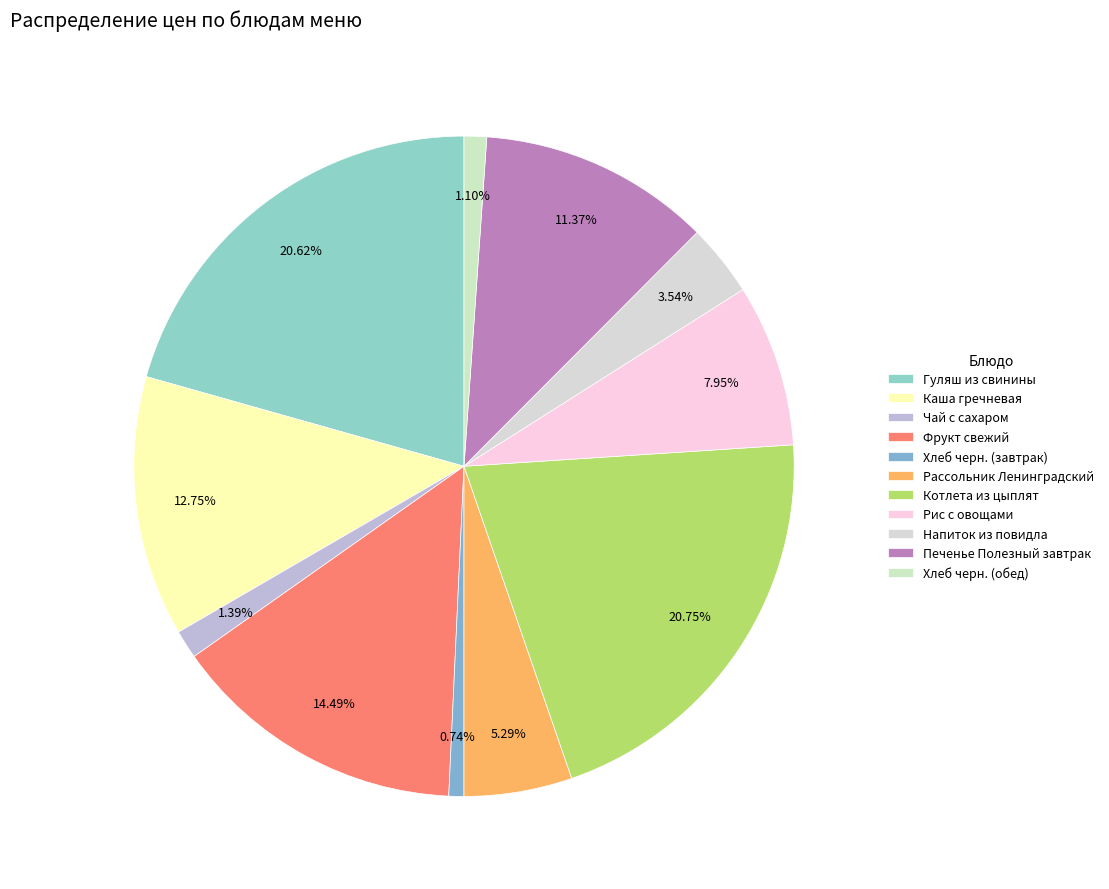

How many segments does this pie chart have?

11